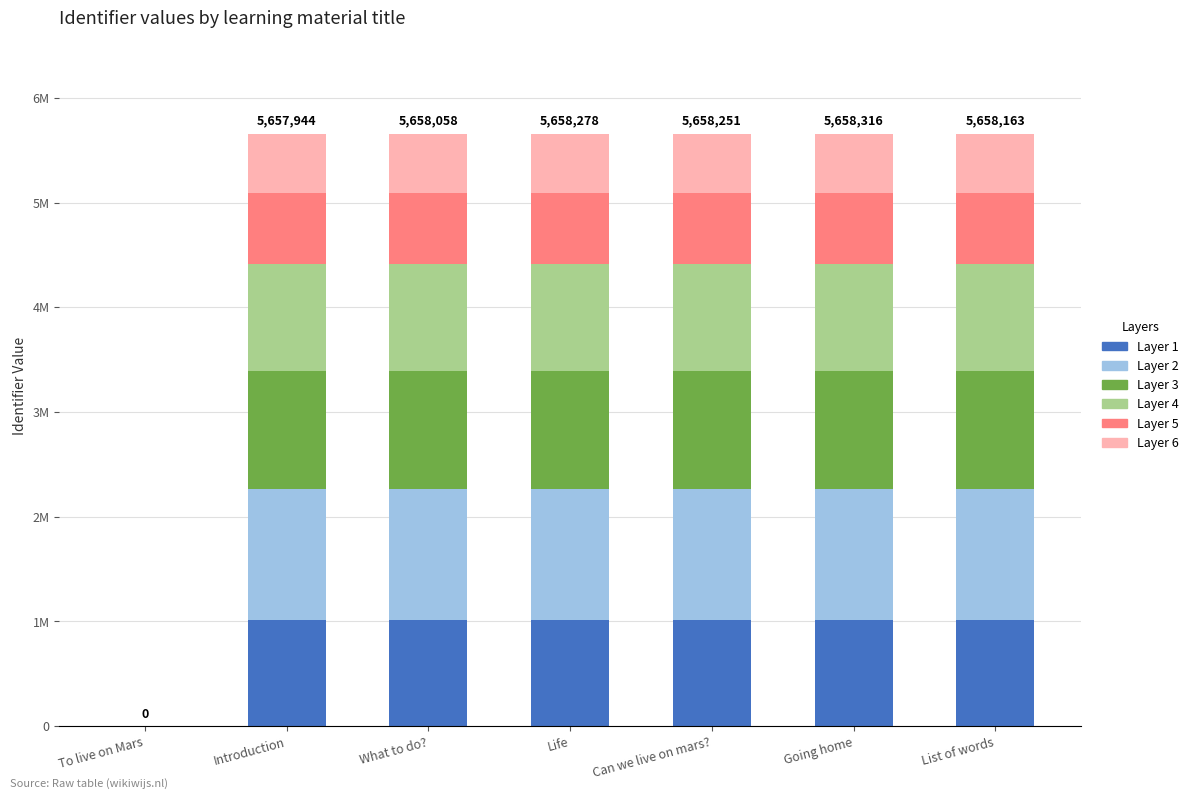

Between Introduction and Life, which is larger?

Life